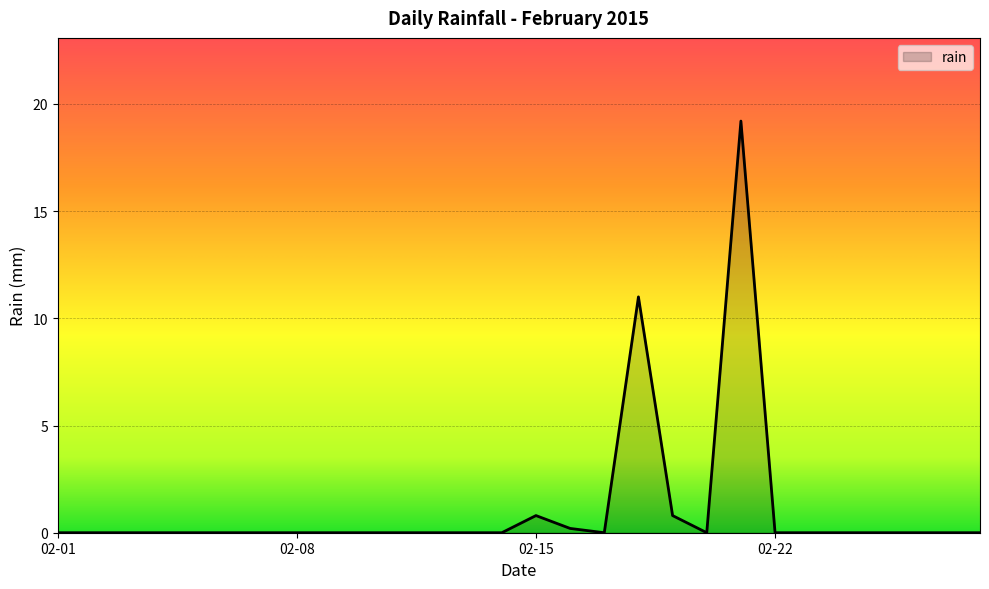

What is the difference between the maximum and minimum values?

19.2